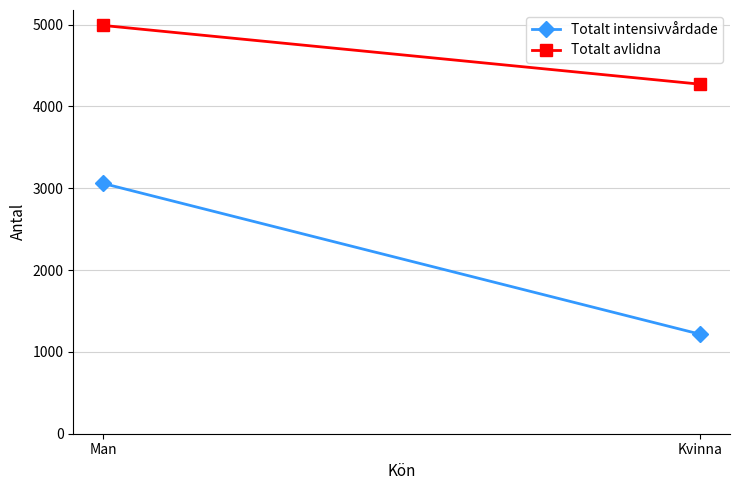

Which has a higher value, Man or Kvinna?

Man